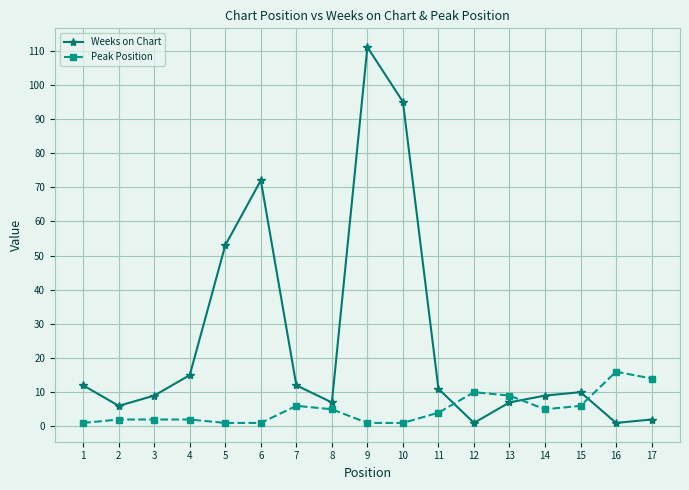

Between 9 and 16, which series saw the biggest shift?

Weeks on Chart